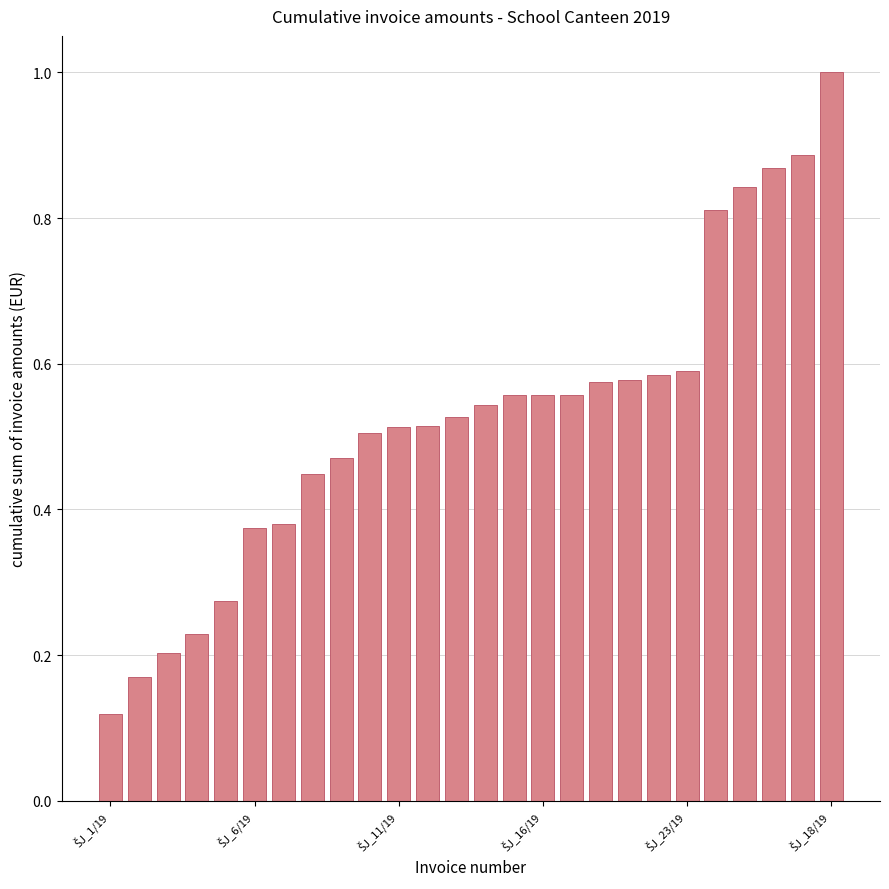

What is the greatest value displayed?

1.0